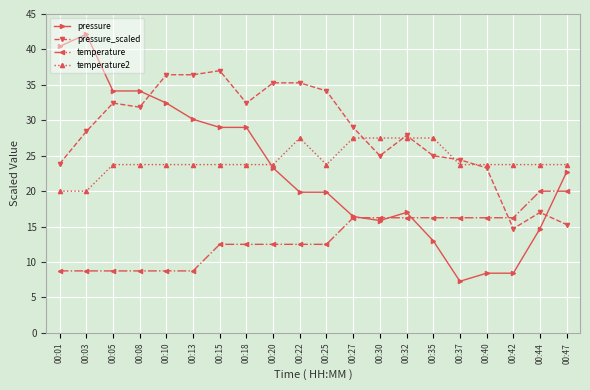

What is the average value of the pressure series?

22.9